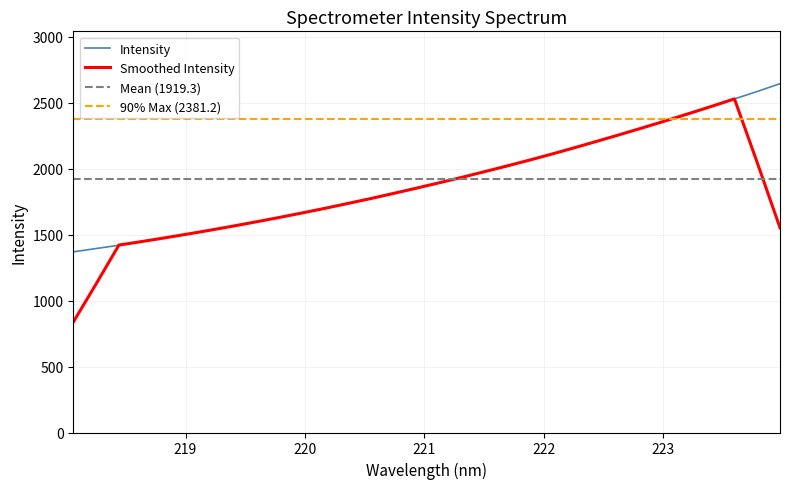

True or false: there are more than 1 points higher than both neighbors.

False